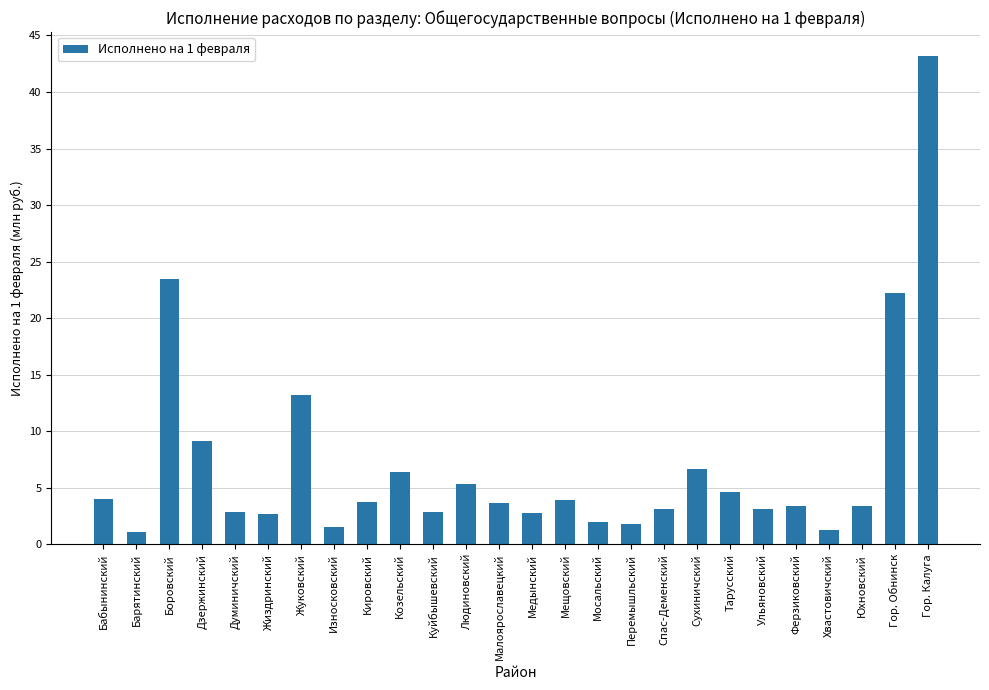

Are the bars horizontal?

No